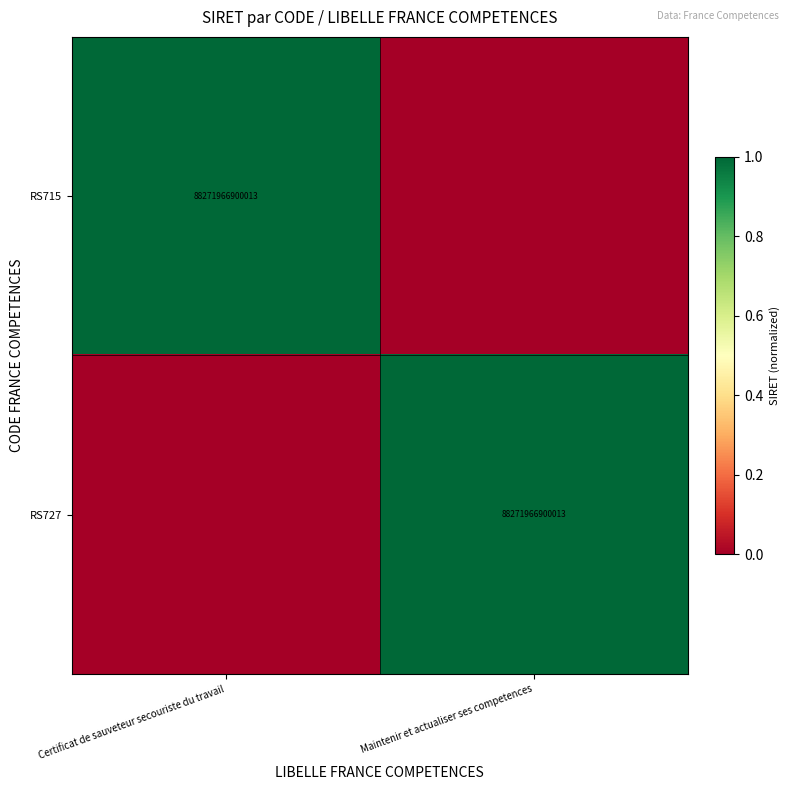

True or false: RS727 has a value of 1 at Maintenir et actualiser ses competences.

False